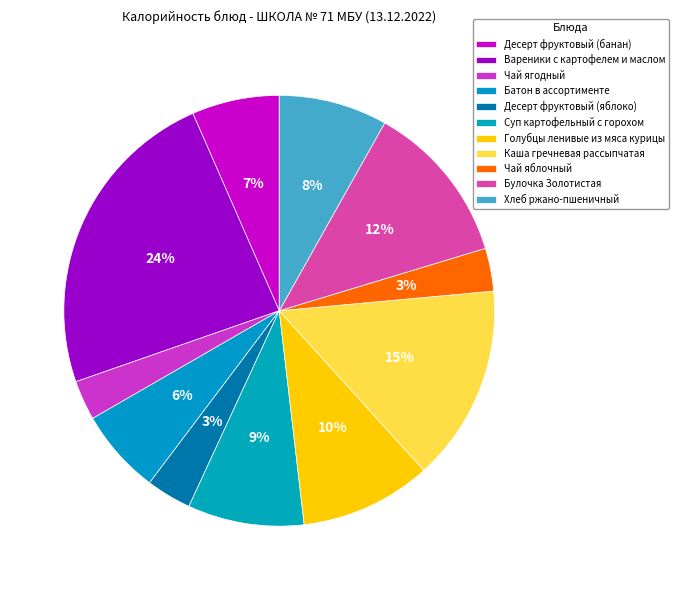

How many slices are in this pie chart?

11